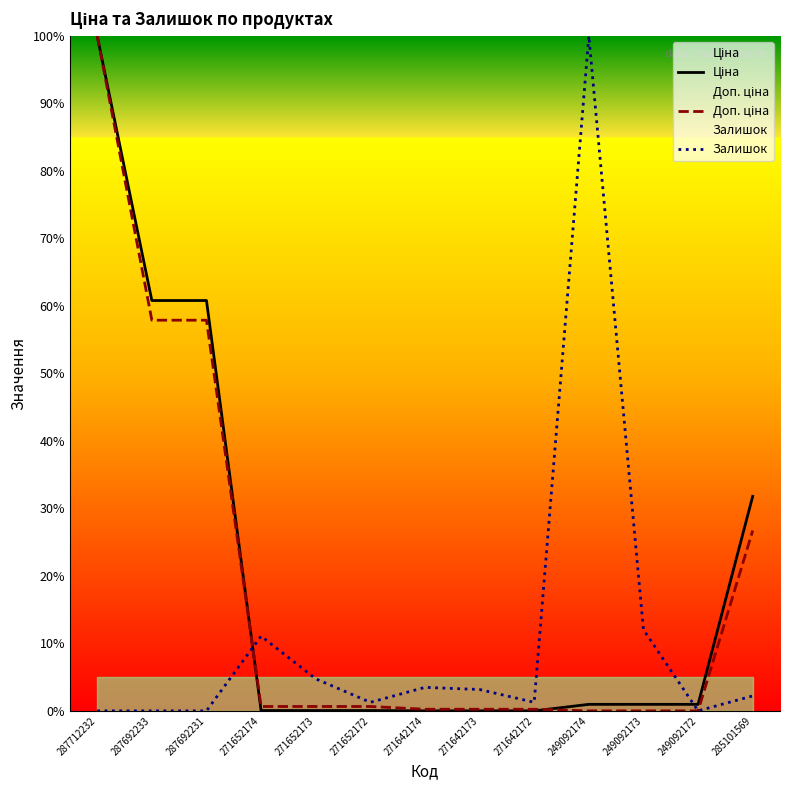

At how many categories does at least one series exceed 65?

2